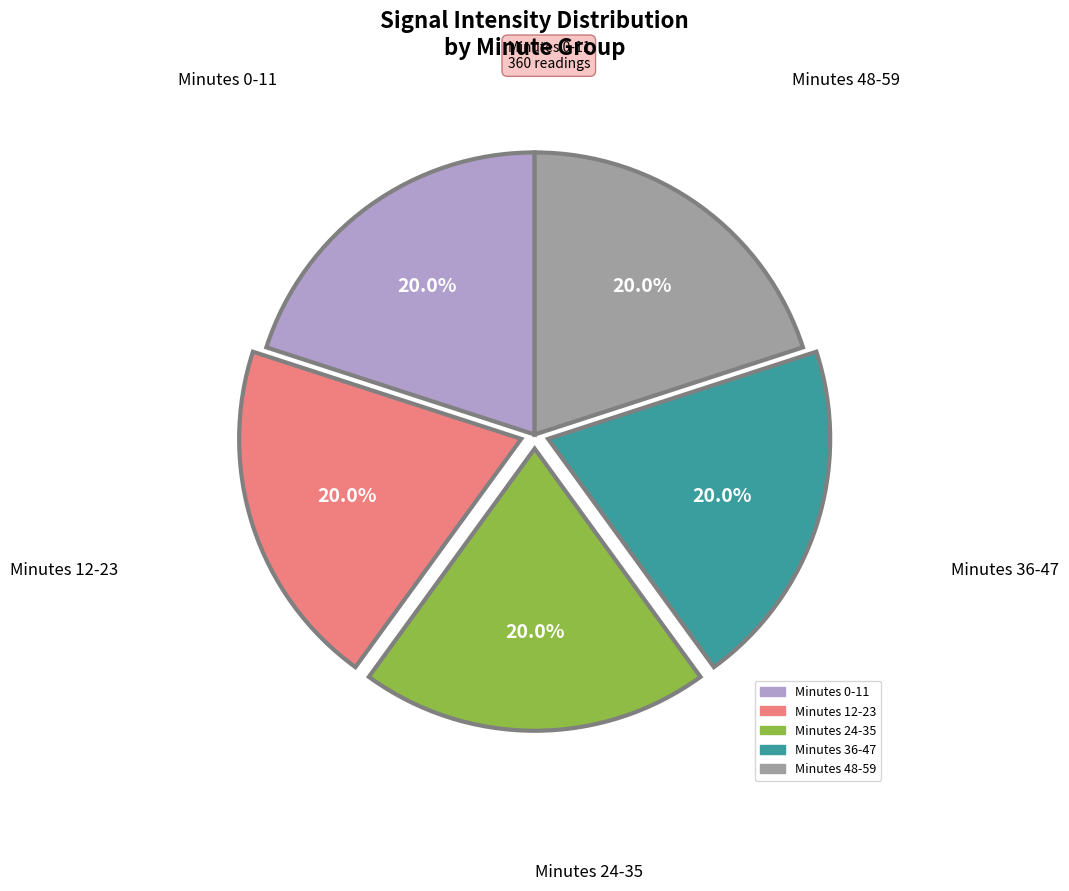

Does any single category account for the majority?

No